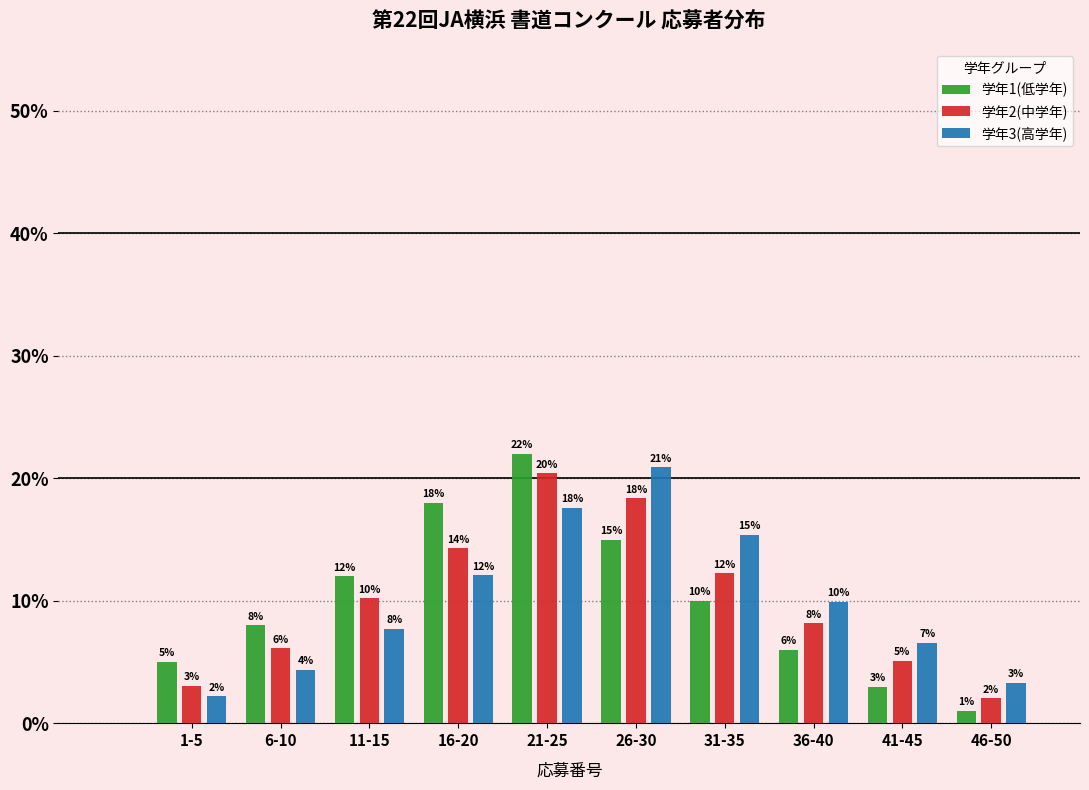

What is the sum of all 学年1(低学年) values?

100.0